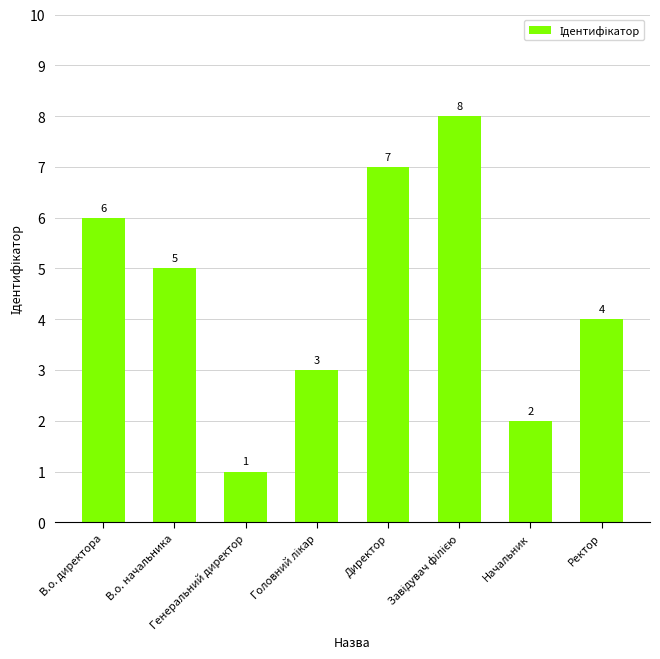

What is the greatest value displayed?

8